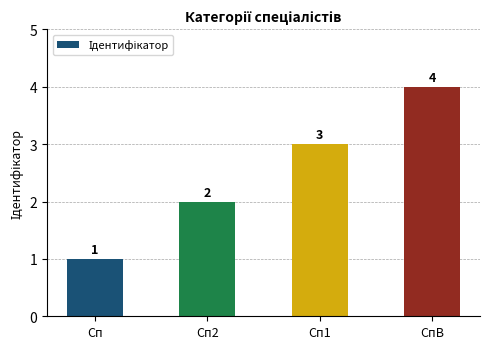

What is the label of the 3rd bar from the left?

Сп1